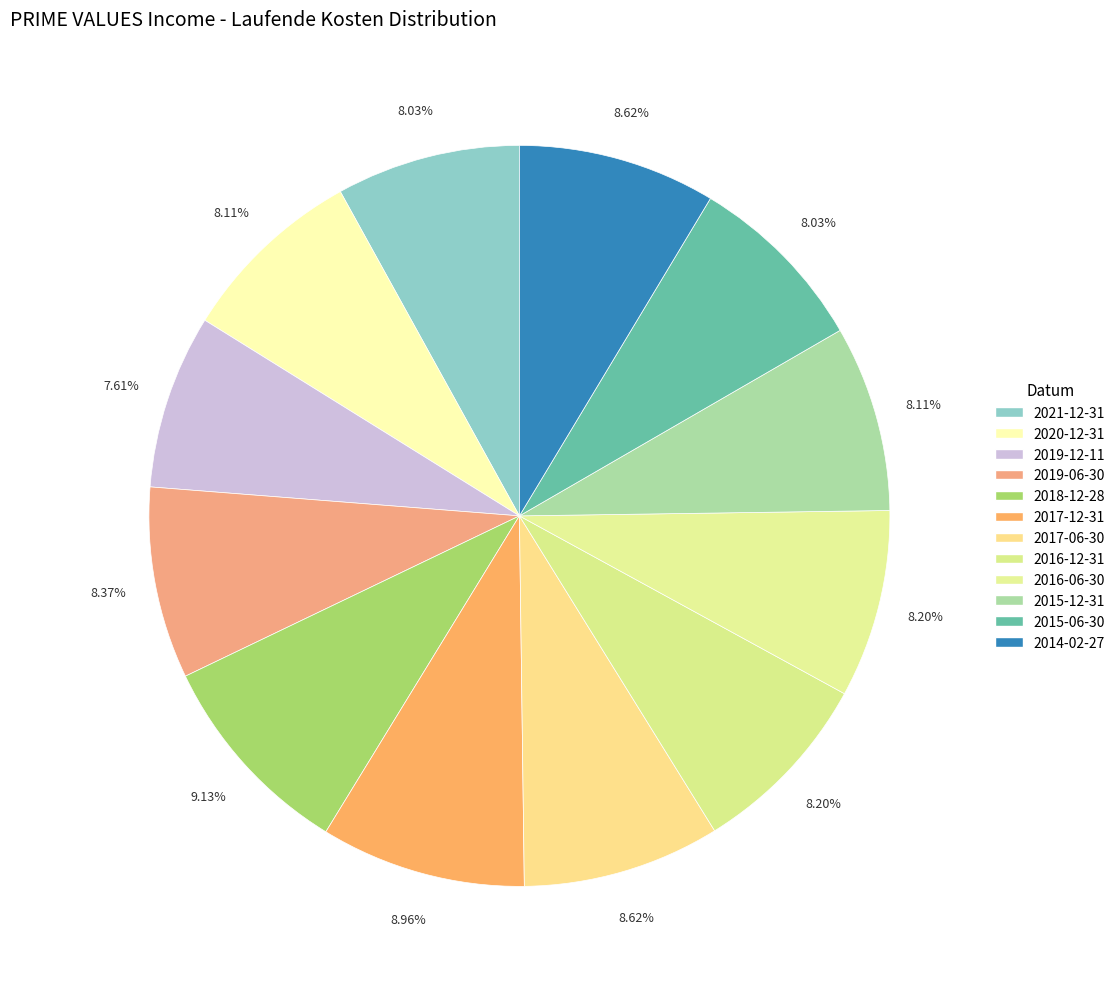

What percentage do 2017-12-31 and 2016-06-30 together represent?

17.2%